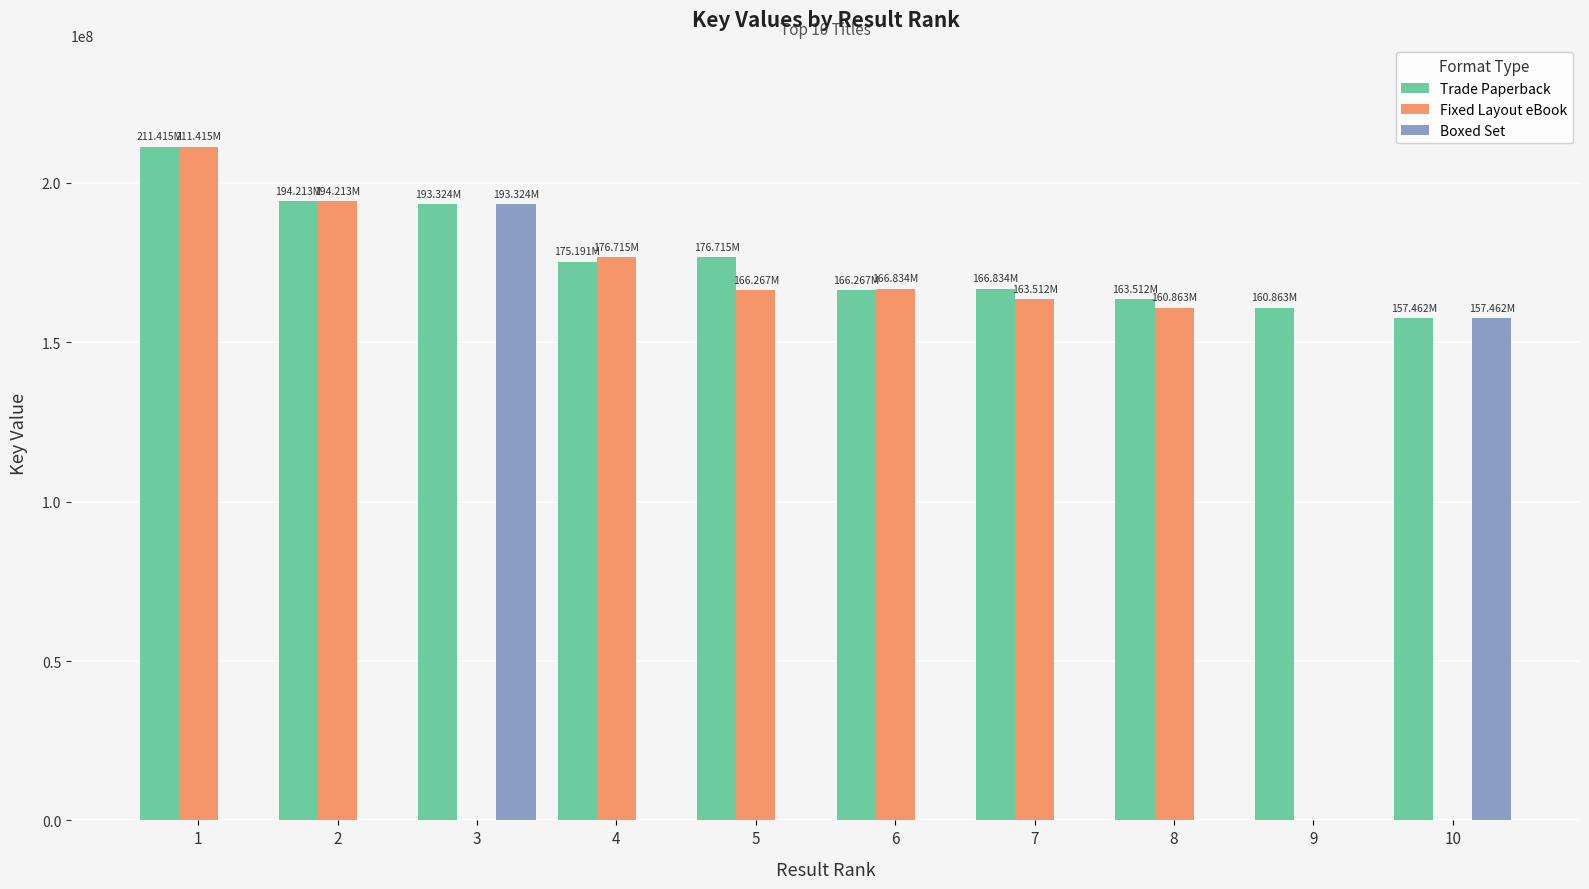

Which series has the largest total across all categories?

Trade Paperback